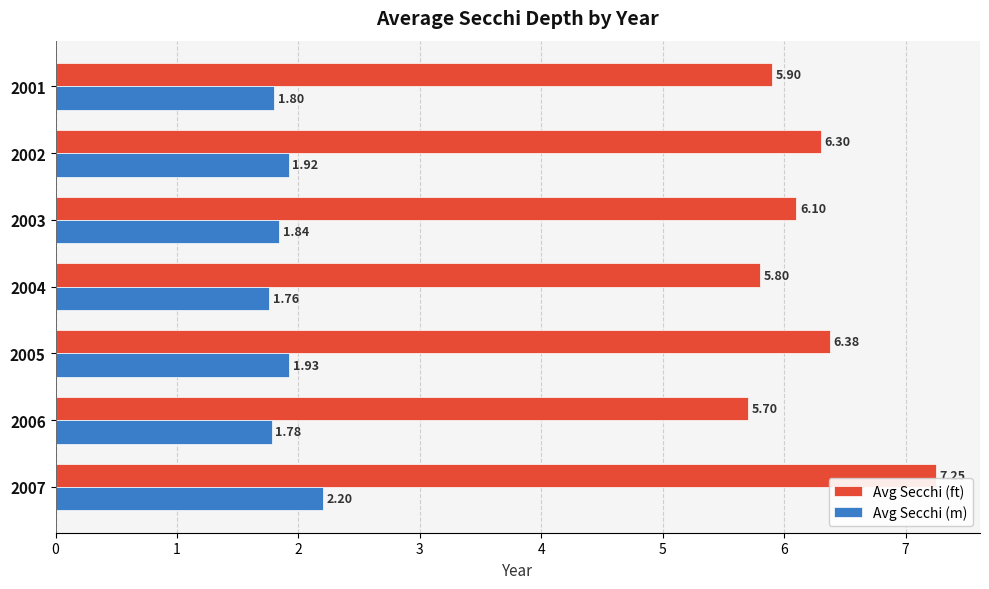

List the series in order of their peak value, lowest first.

Avg Secchi (m), Avg Secchi (ft)